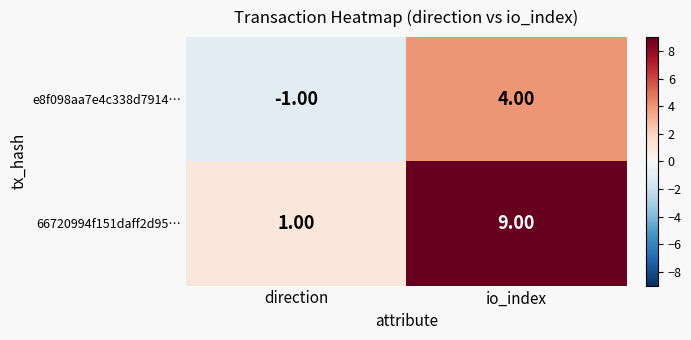

Where is e8f098aa7e4c338d7914… nearest to the value 1?

direction